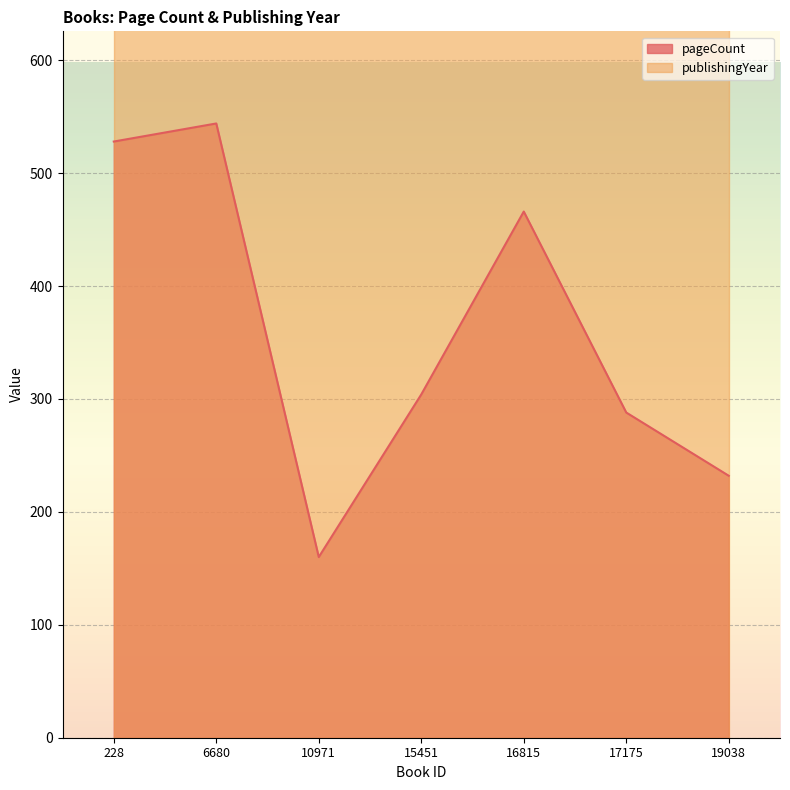

Is it true that the value at 15451 is 304?

True